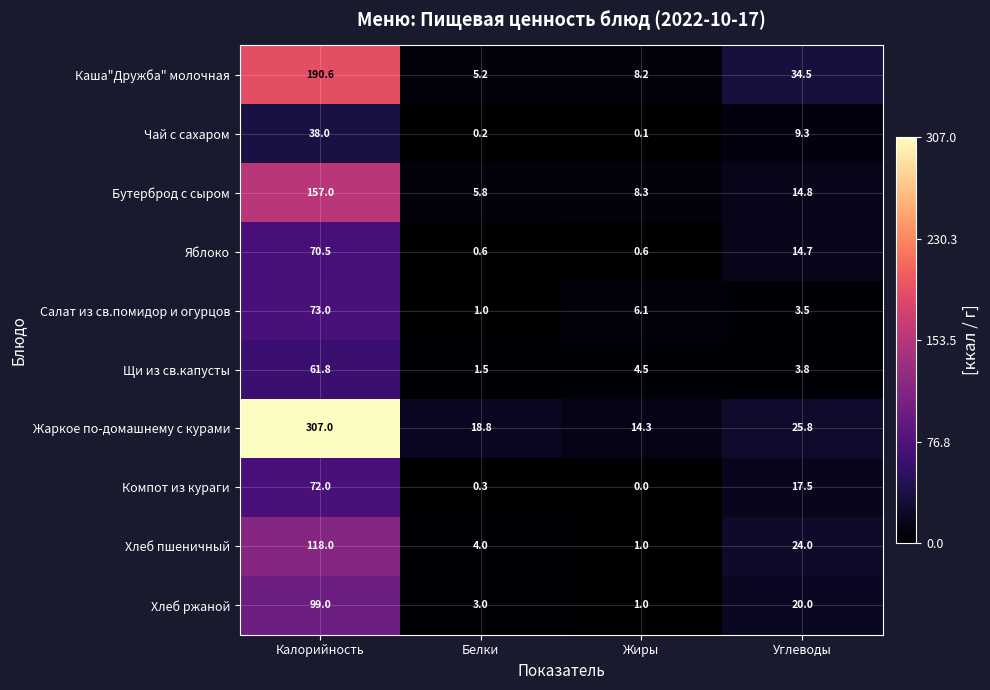

What is the sum of the Щи из св.капусты values at Углеводы and Жиры?

8.3